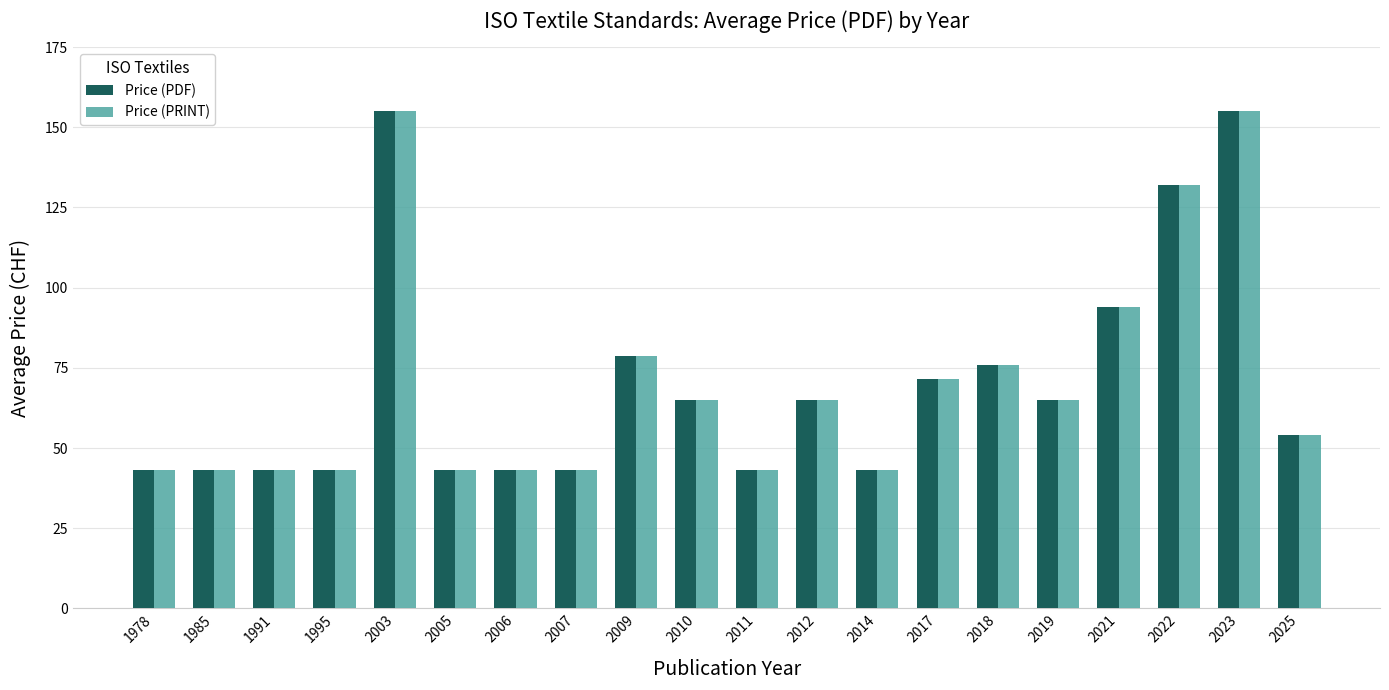

How many distinct data groups are displayed?

2